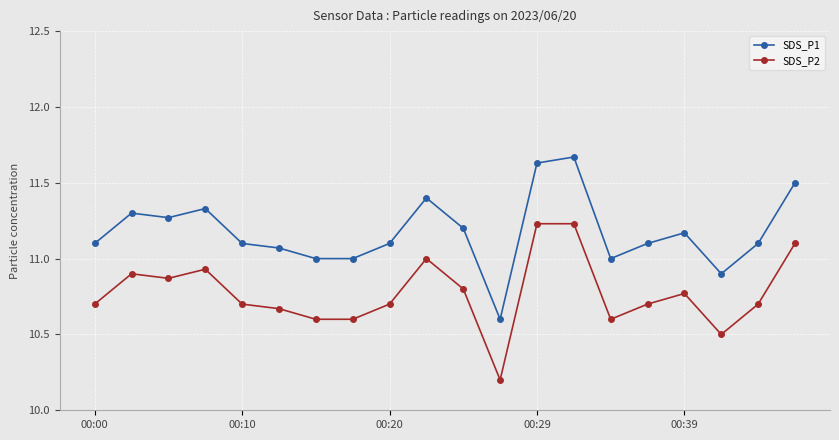

Which series has the largest total across all categories?

SDS_P1